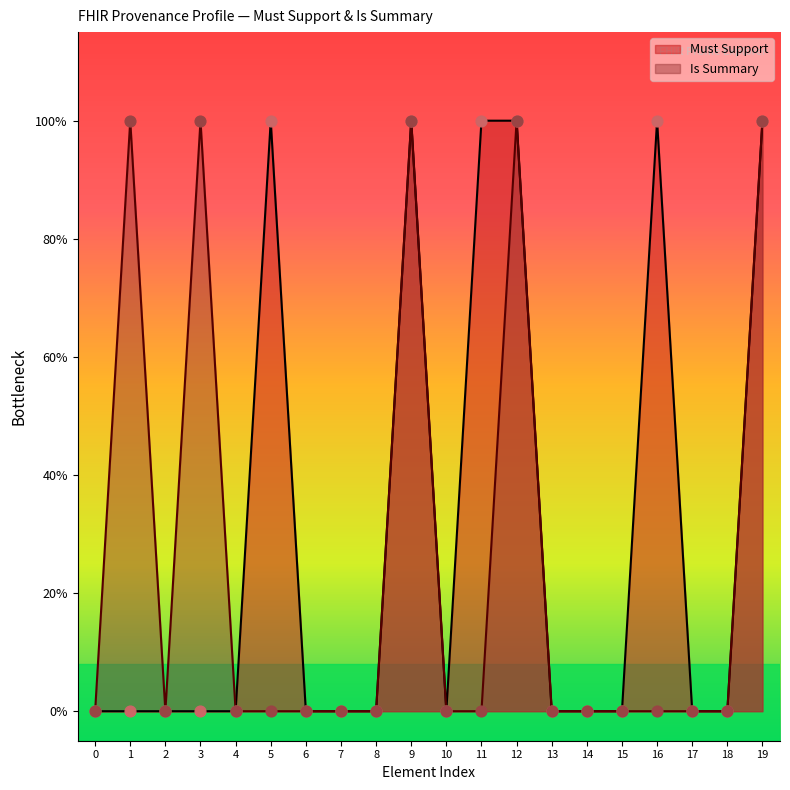

Which series contains the highest Y value?

Must Support